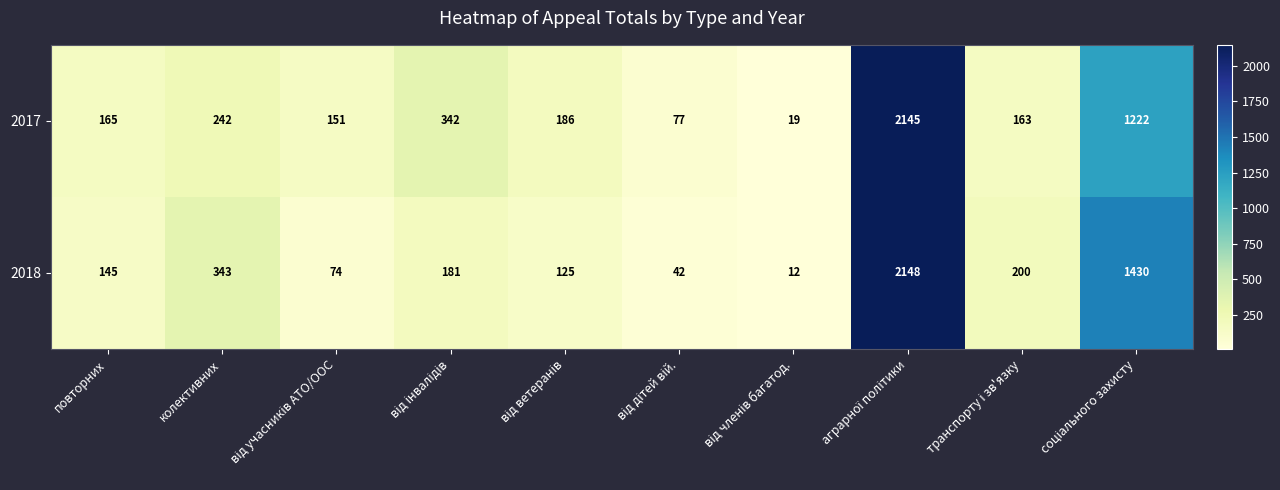

What is the minimum value for 2018?

12